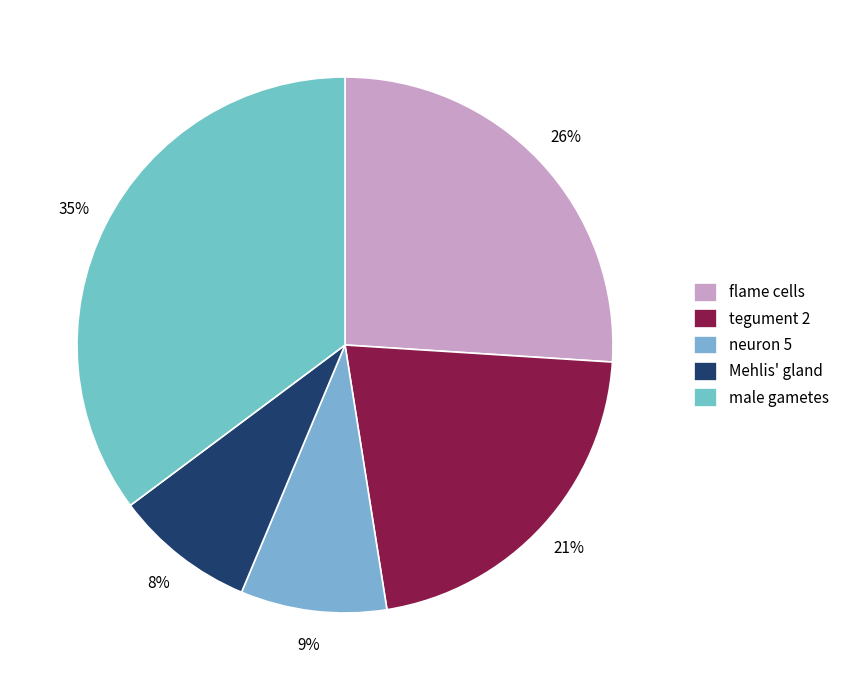

Rank the categories by value from highest to lowest.

male gametes, flame cells, tegument 2, neuron 5, Mehlis' gland